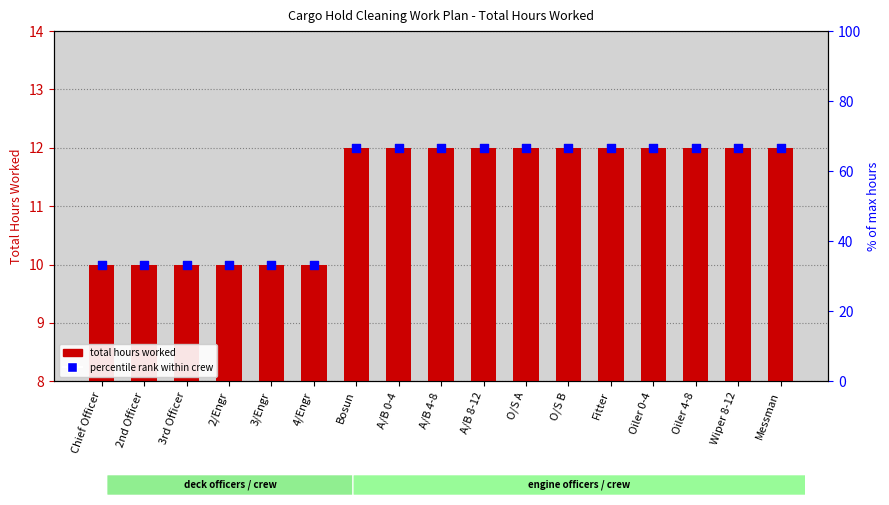

At which category is the sum across all series the highest?

Bosun